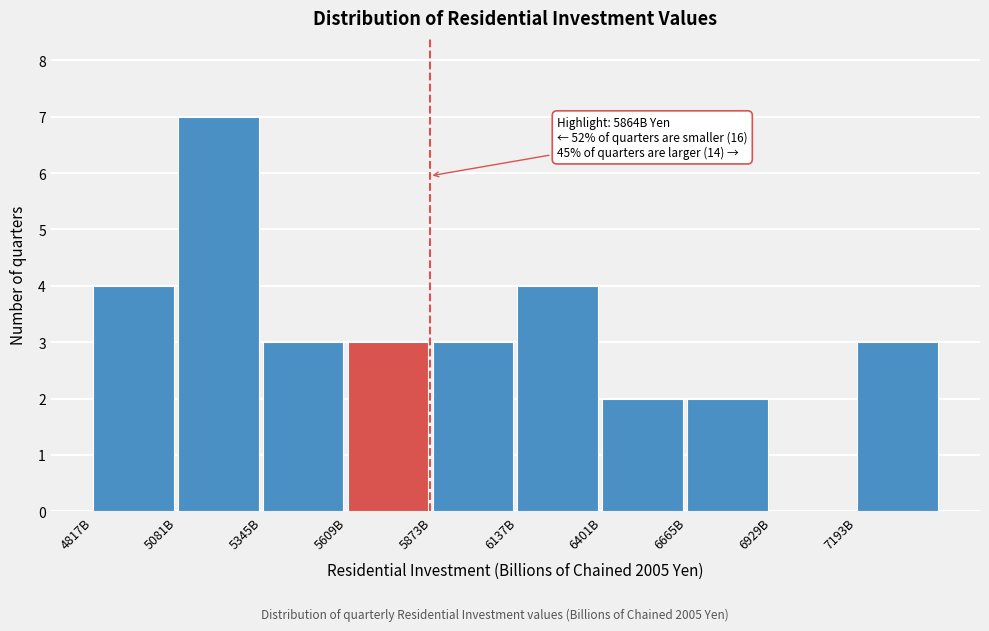

Reading right to left, transcribe all the data shown in this chart.

7193B=3	6929B=0	6665B=2	6401B=2	6137B=4	5873B=3	5609B=3	5345B=3	5081B=7	4817B=4